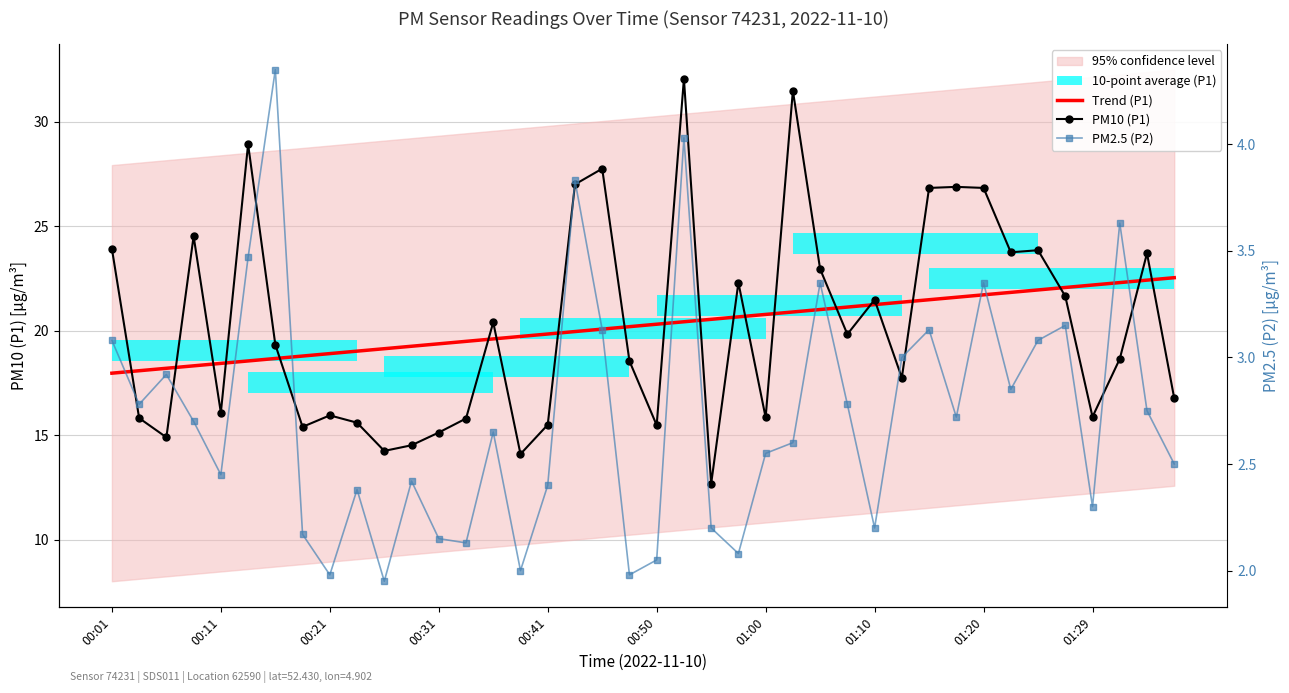

At 01:00, list the series in order from smallest to largest.

PM2.5 (P2), PM10 (P1), Trend (P1)